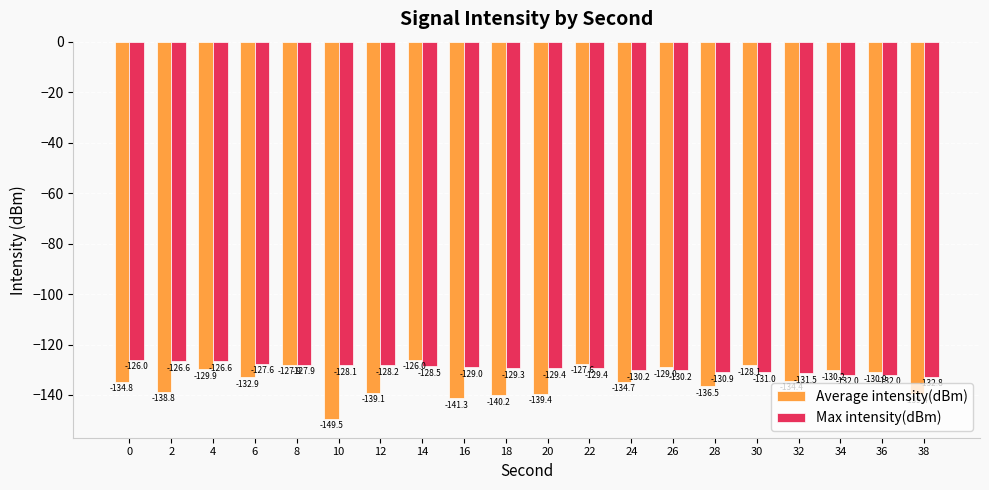

What is the smallest value displayed?

-149.5